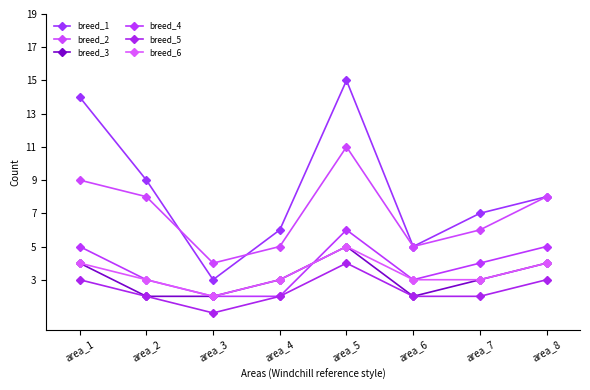

True or false: breed_6 and breed_5 cross at least once.

False